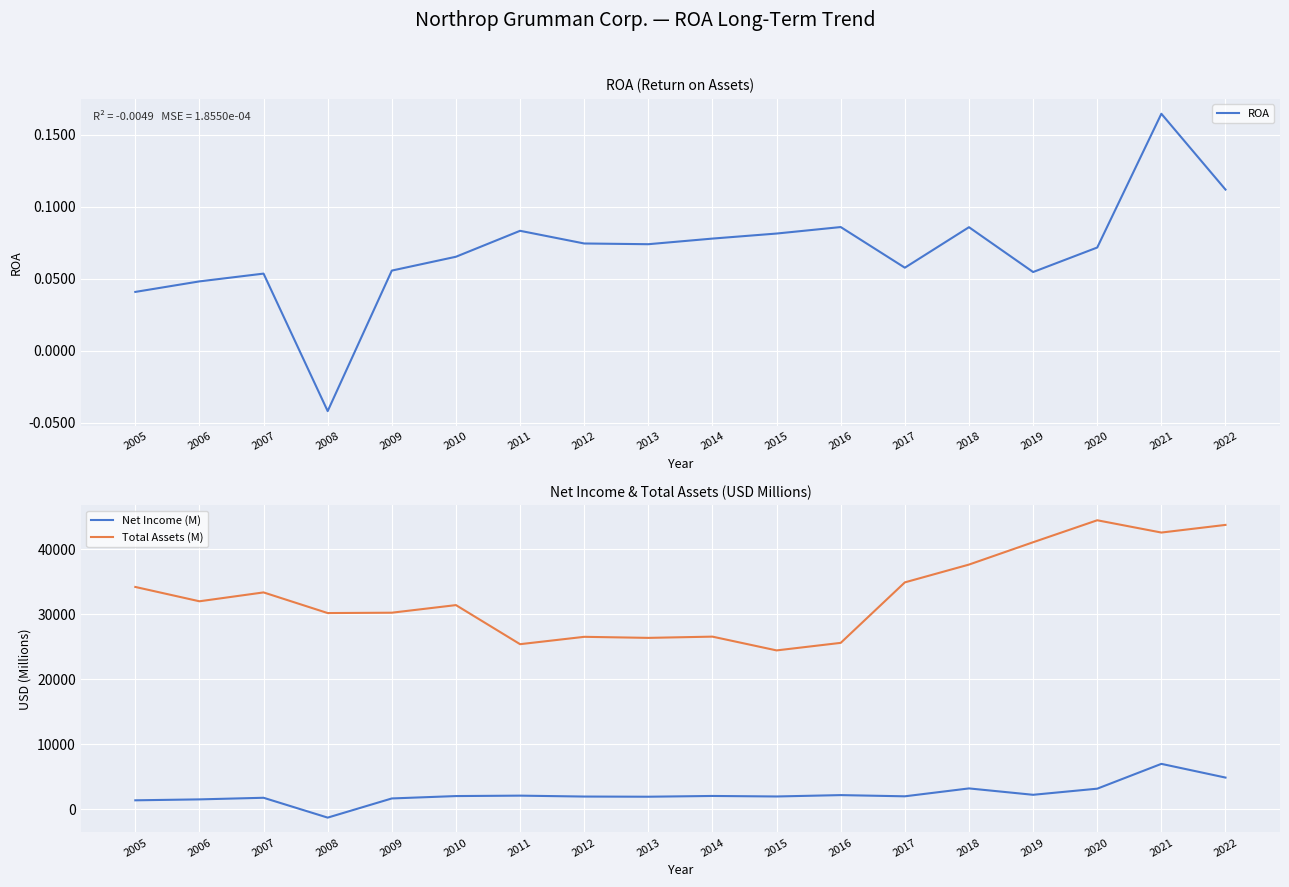

How many lines are shown in the chart?

3